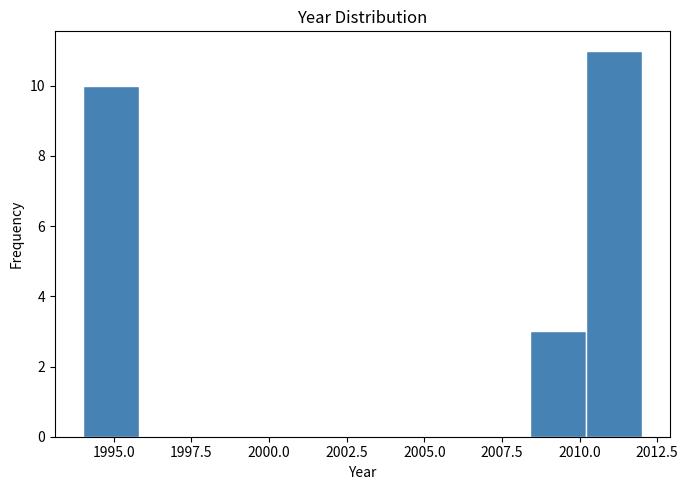

Around what value on the x-axis is the tallest bar? Give the approximate position of its centre, as read against the axis.

2011.0